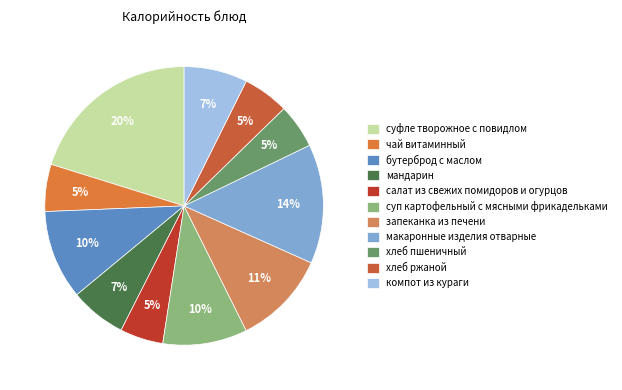

Is хлеб пшеничный the majority of the pie?

No